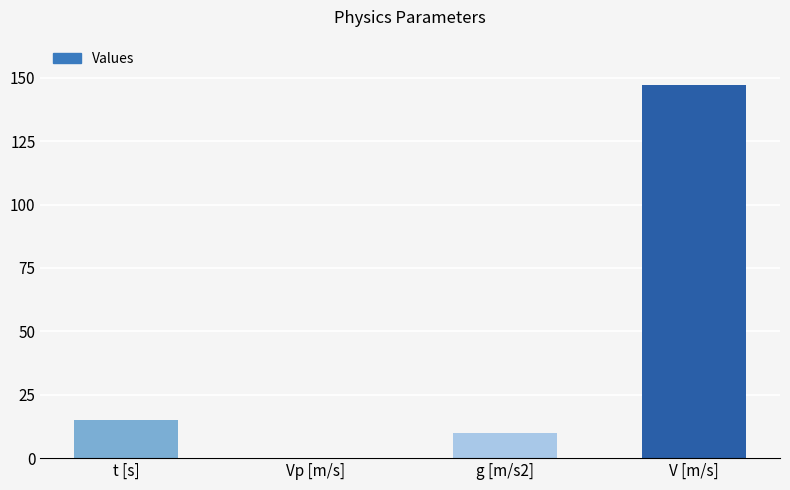

Is it true that the value at Vp [m/s] is -80.9?

False